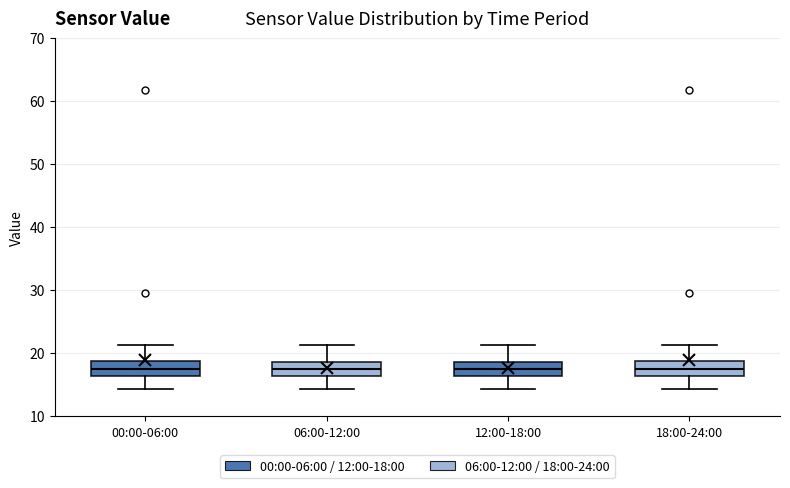

Where is the upper edge of the box for 12:00-18:00 on the y-axis? The values are not printed on the chart, so give them approximately, as read against the axis.

19